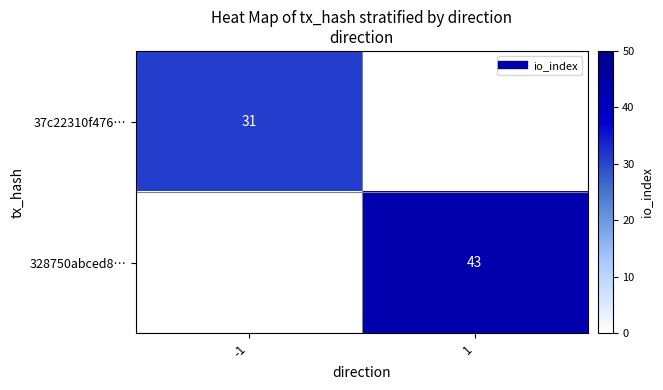

What is the difference between the highest and lowest values at -1?

31